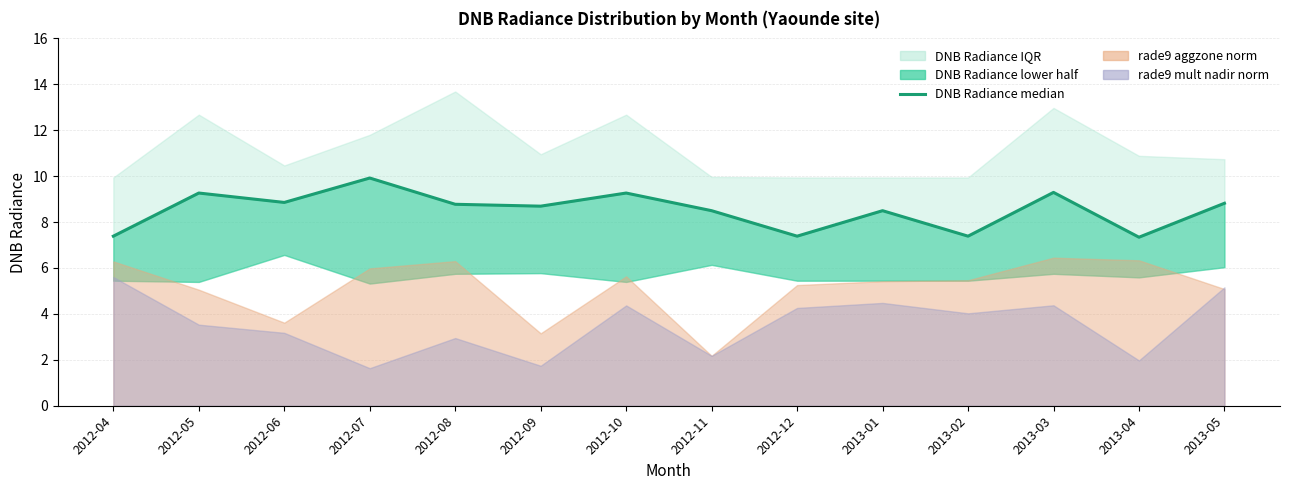

How many lines are shown in the chart?

1